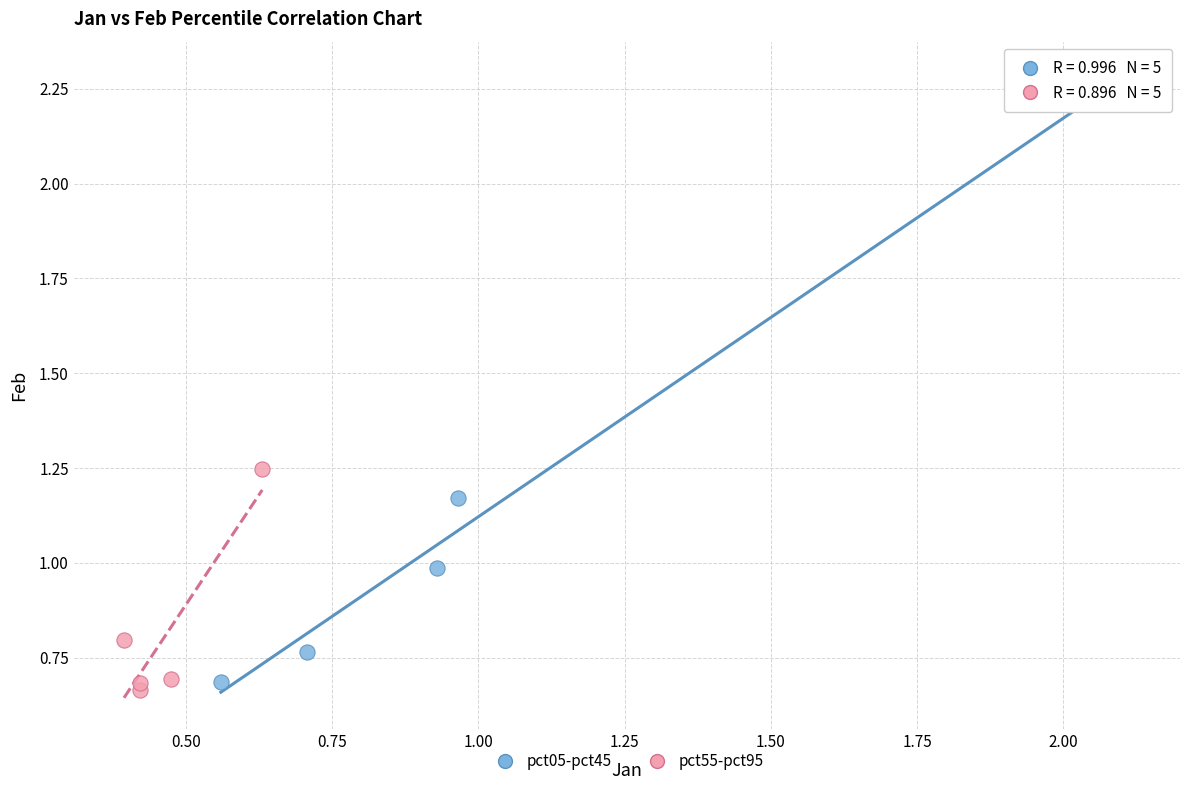

Which series contains the lowest Y value?

pct55-pct95